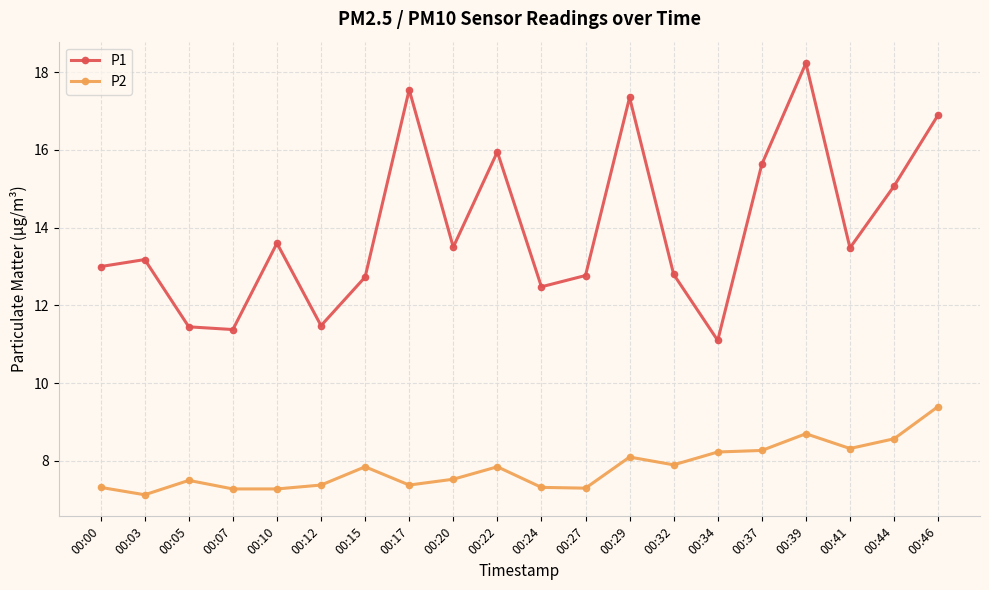

At which category does the chart reach its minimum across all series?

00:03